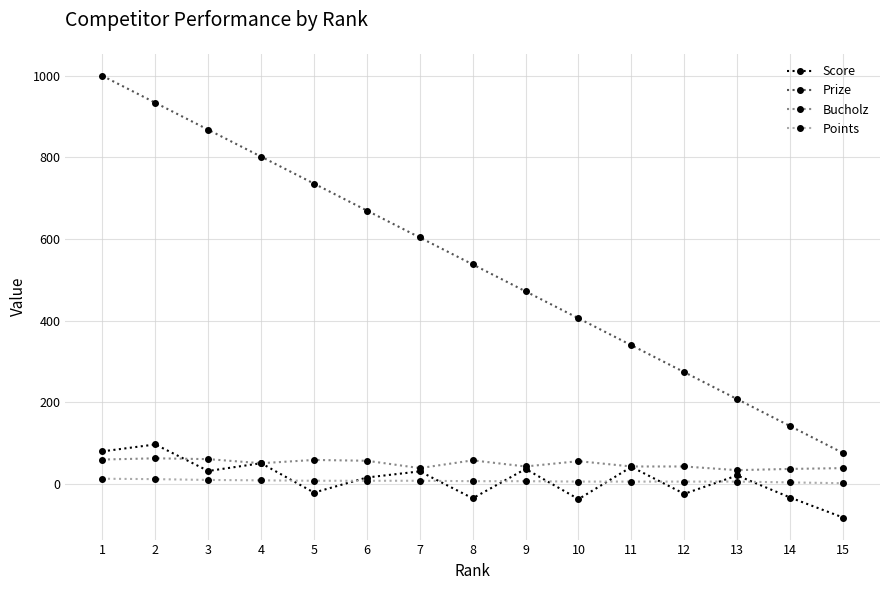

True or false: Bucholz has more than 0 interior local peaks.

True